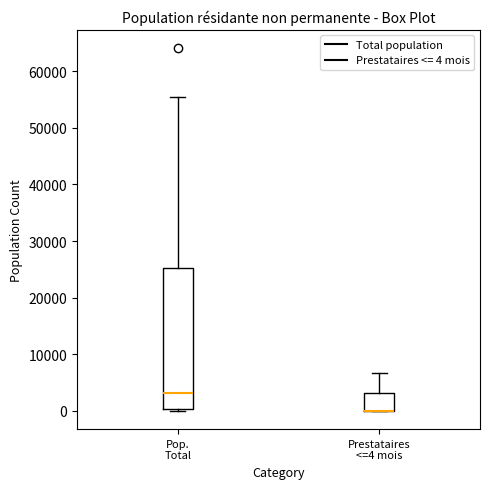

Where is the upper edge of the box for Pop. Total on the y-axis? The values are not printed on the chart, so give them approximately, as read against the axis.

25000